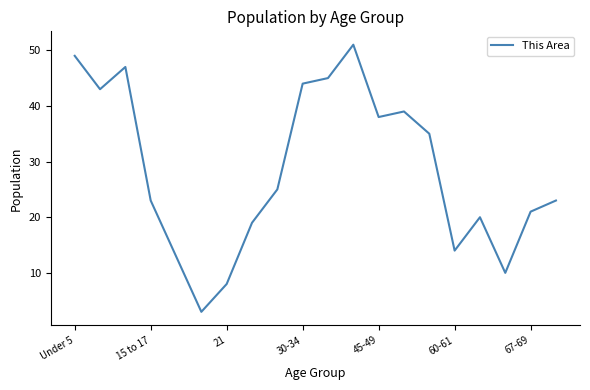

What is the difference between the maximum and minimum values?

48